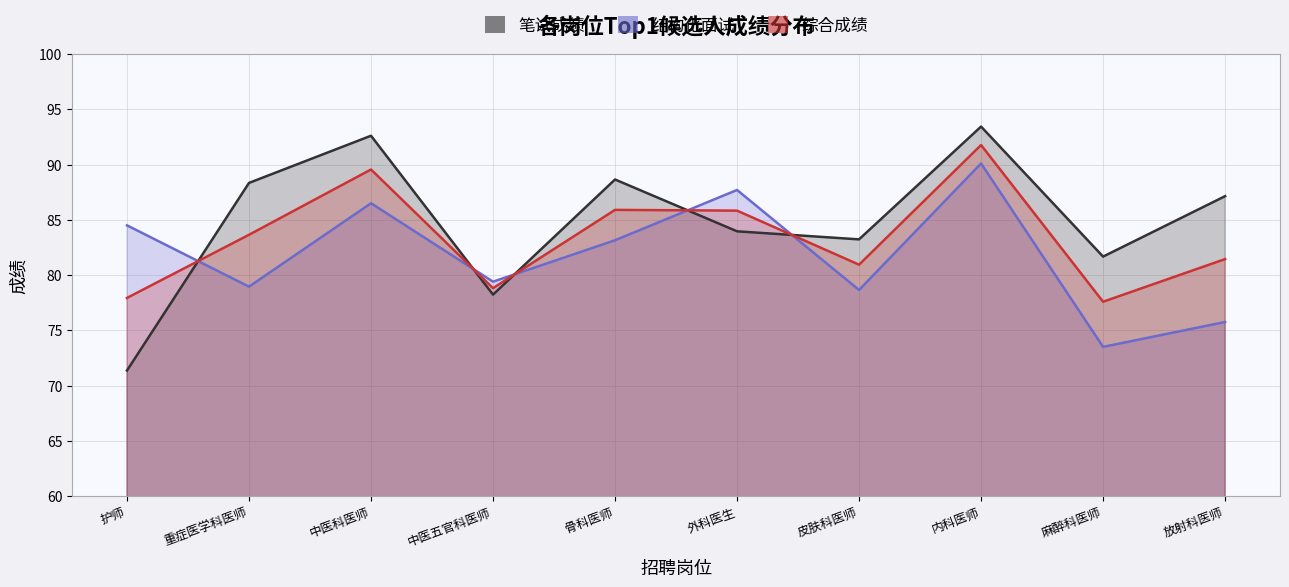

The value of 笔试成绩 at 护师 is 71.4. True or false?

True